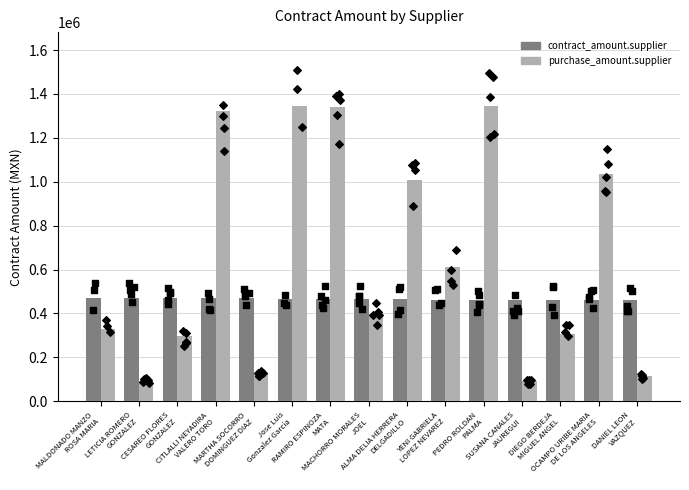

Which series has the widest spread of Y values?

purchase_amount.supplier